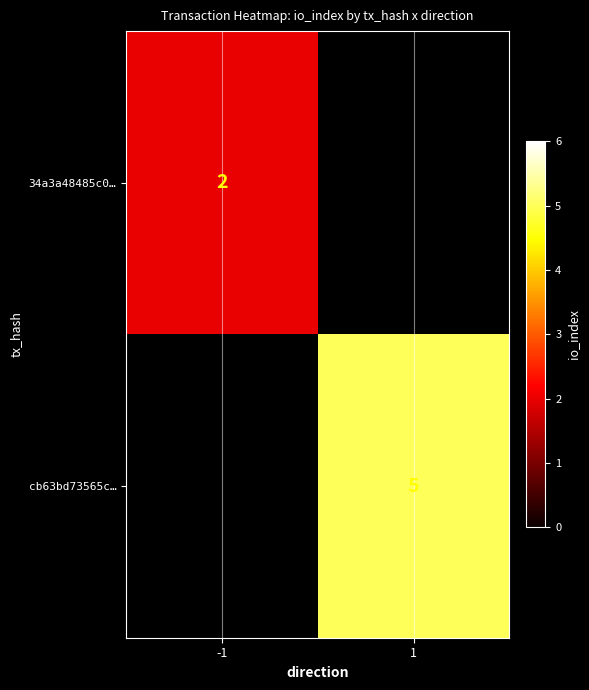

The value of cb63bd73565c… at 1 is 7. True or false?

False